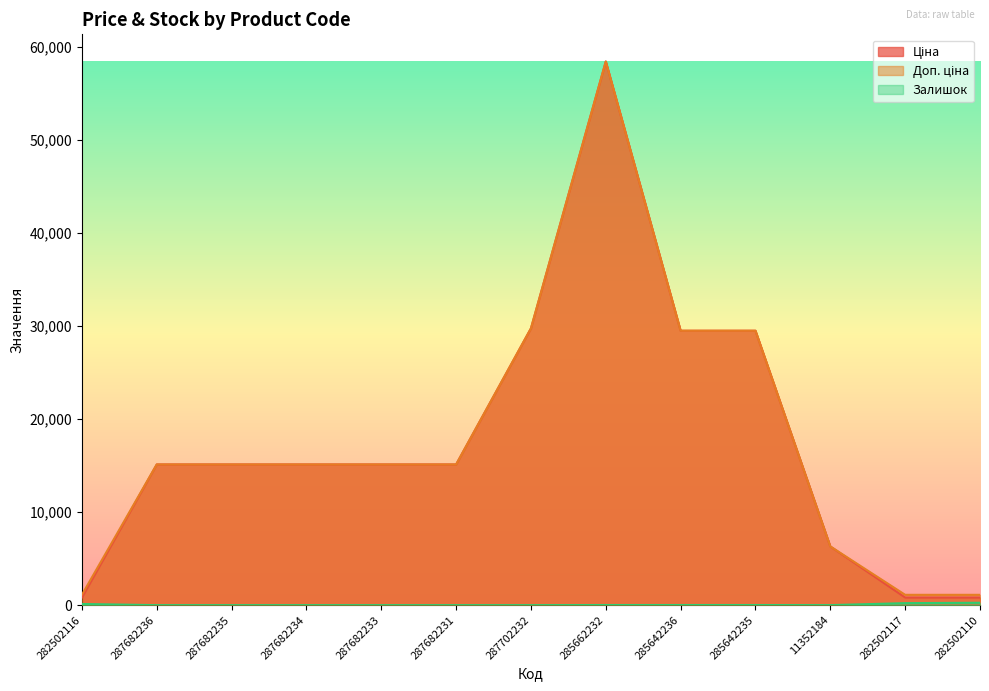

Rank the series by their maximum value, from highest to lowest.

Ціна, Доп. ціна, Залишок